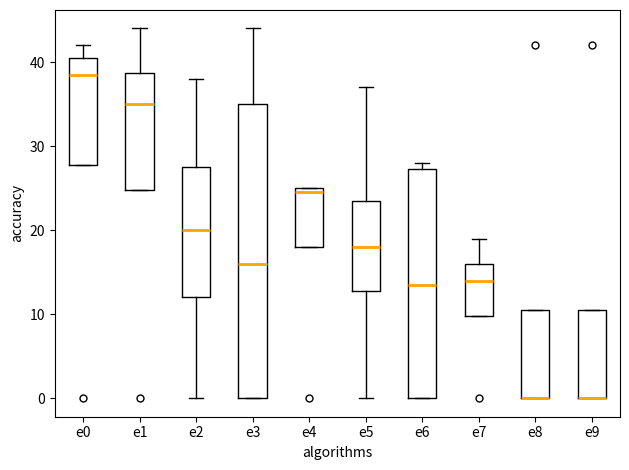

Reading left to right, read every box against the y-axis: the position of its median line, the range the box covers, and the ends of its whiskers. The values are not printed on the chart, so give them approximately, as read against the axis.

e0: median 39, box 28 to 41, whiskers 28 to 42
e1: median 35, box 25 to 39, whiskers 25 to 44
e2: median 20, box 12 to 28, whiskers 0 to 38
e3: median 16, box 0 to 35, whiskers 0 to 44
e4: median 25 (just below the box's upper edge), box 18 to 25, whiskers 18 to 25
e5: median 18, box 13 to 24, whiskers 0 to 37
e6: median 14, box 0 to 27, whiskers 0 to 28
e7: median 14, box 10 to 16, whiskers 10 to 19
e8: median 0 (drawn on the box's lower edge), box 0 to 11, whiskers 0 to 11
e9: median 0 (drawn on the box's lower edge), box 0 to 11, whiskers 0 to 11